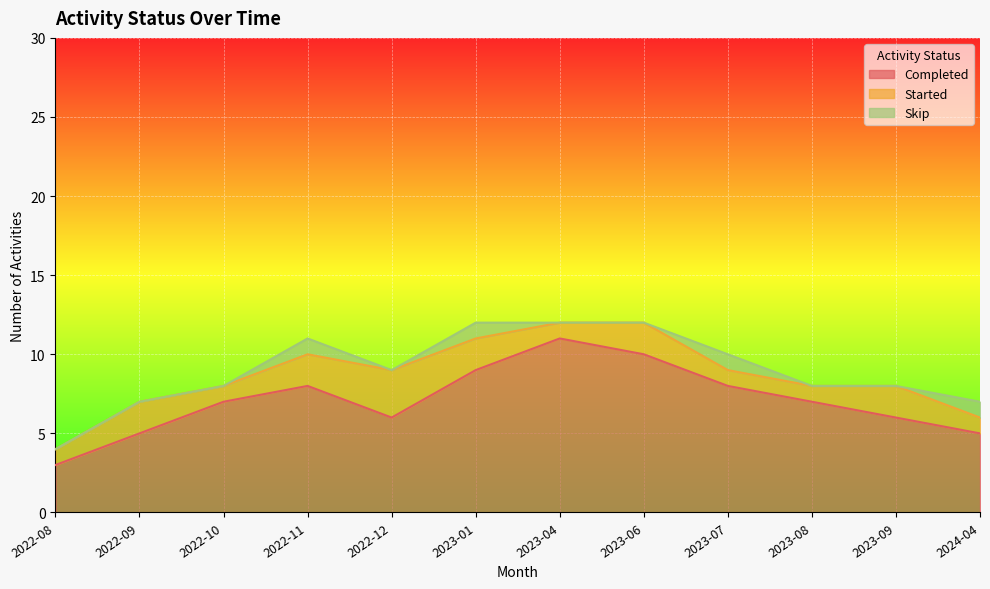

Reading right to left, extract all data points from this chart.

Completed: 2024-04=5	2023-09=6	2023-08=7	2023-07=8	2023-06=10	2023-04=11	2023-01=9	2022-12=6	2022-11=8	2022-10=7	2022-09=5	2022-08=3
Started: 2024-04=1	2023-09=2	2023-08=1	2023-07=1	2023-06=2	2023-04=1	2023-01=2	2022-12=3	2022-11=2	2022-10=1	2022-09=2	2022-08=1
Skip: 2024-04=1	2023-09=0	2023-08=0	2023-07=1	2023-06=0	2023-04=0	2023-01=1	2022-12=0	2022-11=1	2022-10=0	2022-09=0	2022-08=0